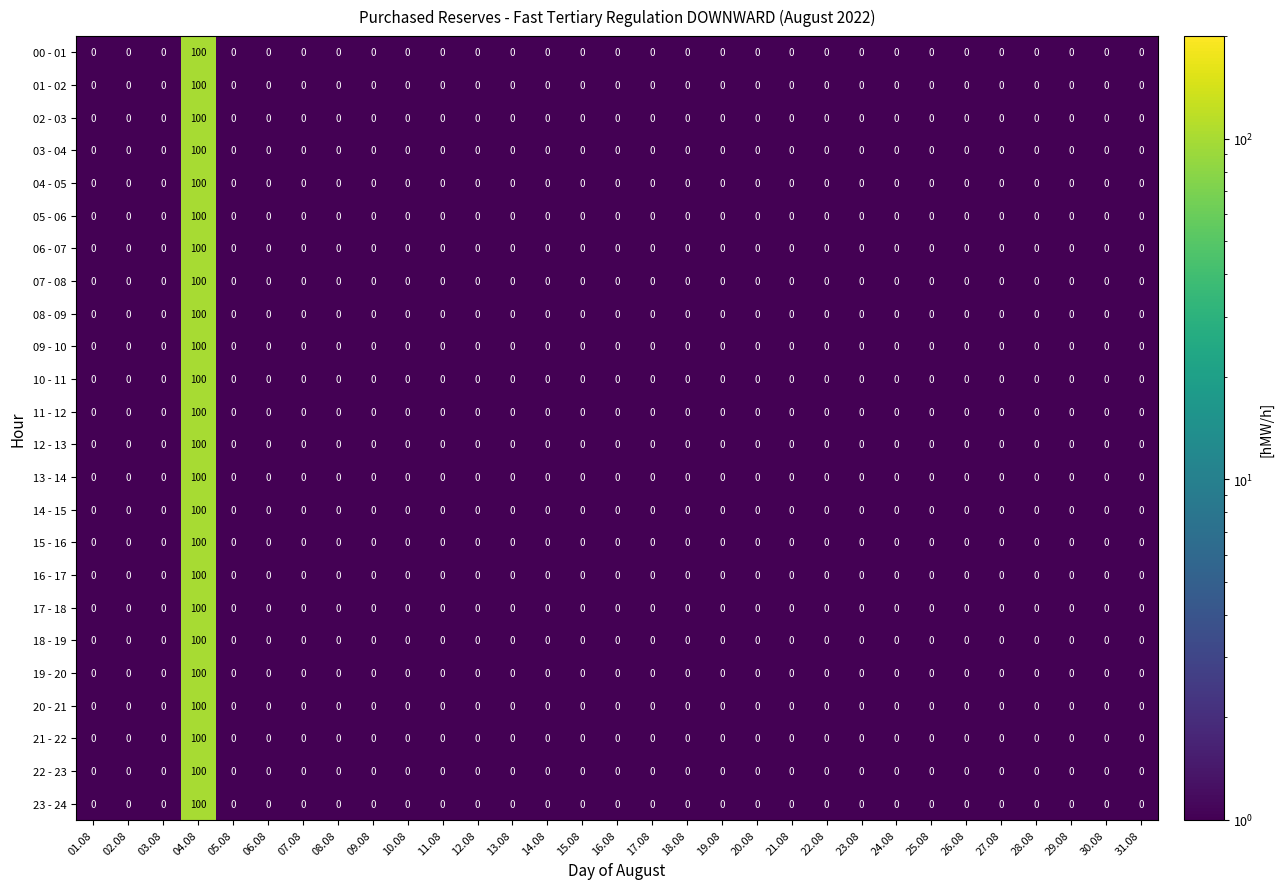

What is the difference between the maximum and minimum values in the 11 - 12 series?

100